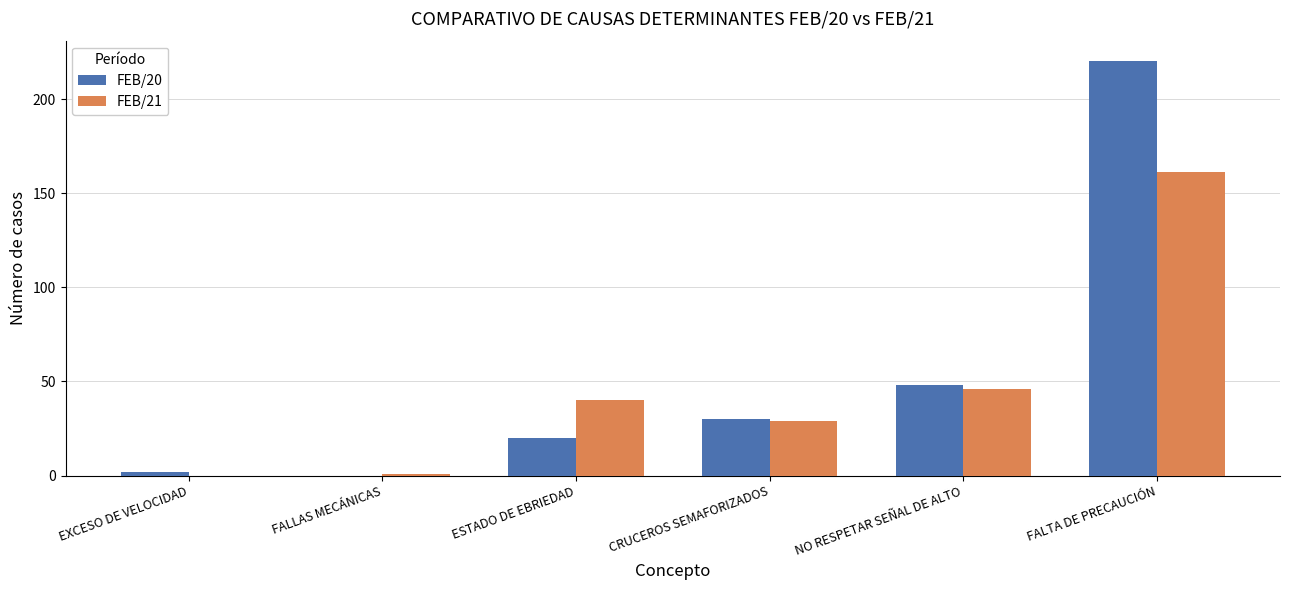

Are the bars grouped side by side (vs. stacked)?

Yes